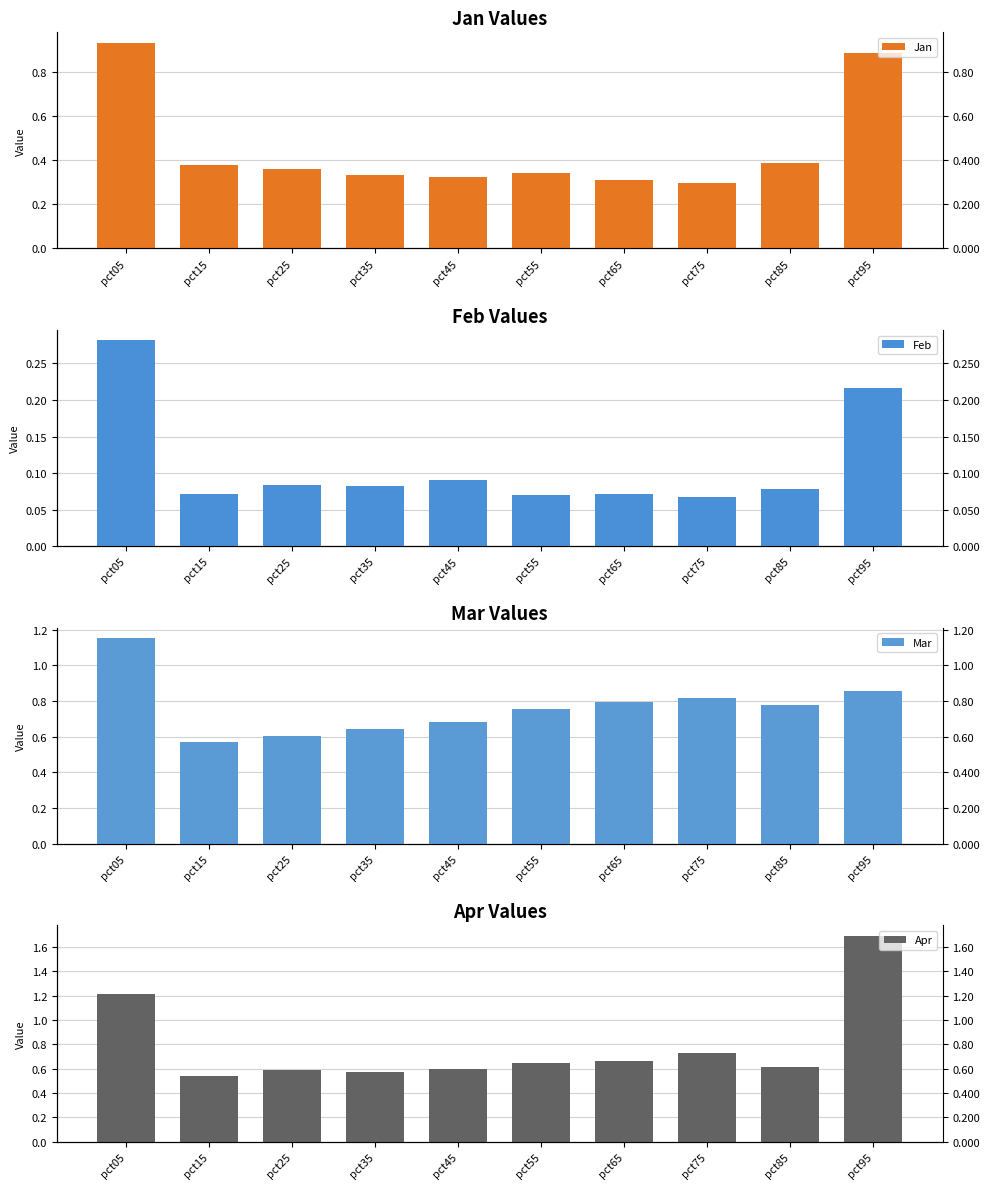

At which label is Mar closest to 0?

pct15